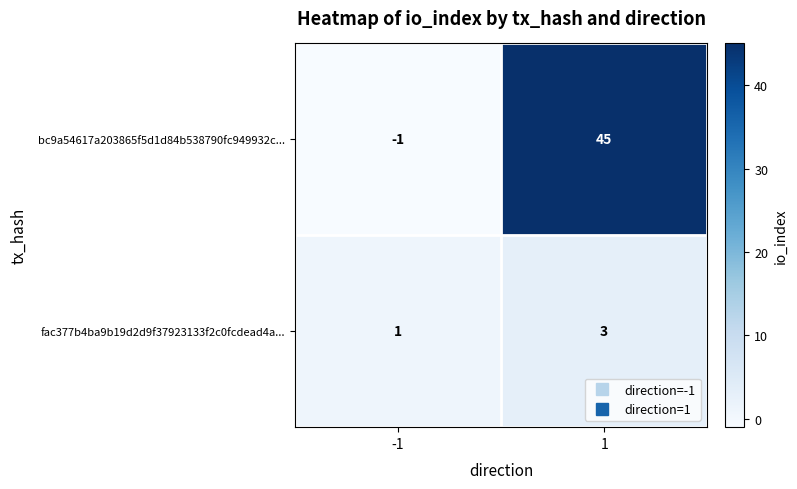

Reading right to left, list all the values displayed in this chart.

bc9a54617a203865f5d1d84b538790fc949932c...: 1=45	-1=-1
fac377b4ba9b19d2d9f37923133f2c0fcdead4a...: 1=3	-1=1